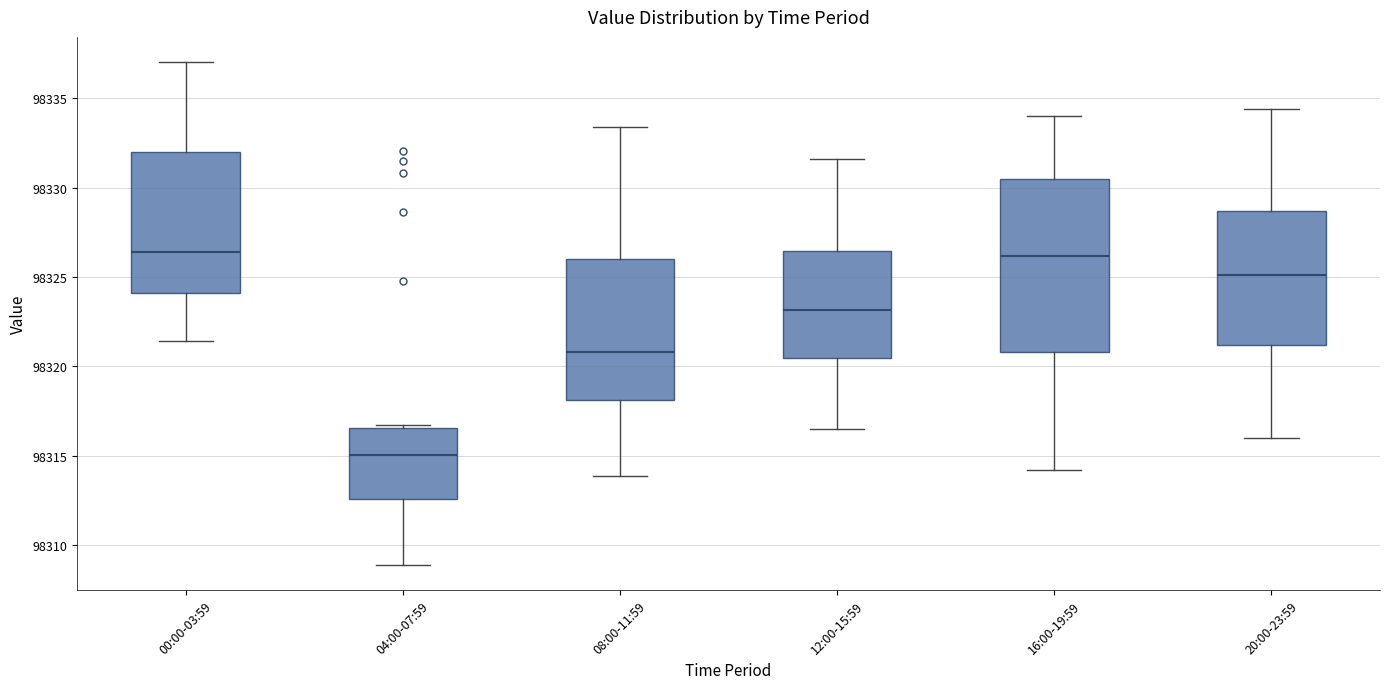

Comparing the boxes themselves (not the whiskers), which one is the tallest?

16:00-19:59